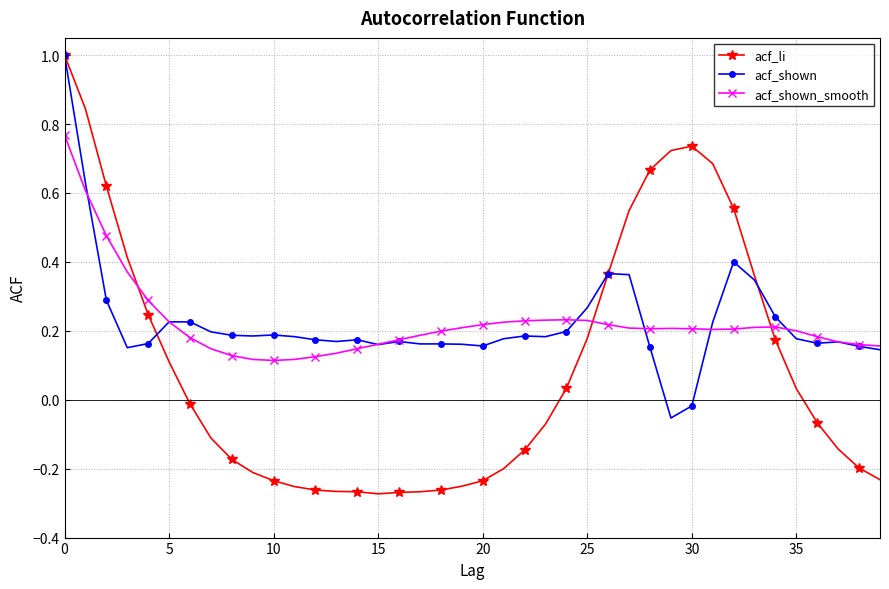

At how many categories does at least one series exceed 0?

40